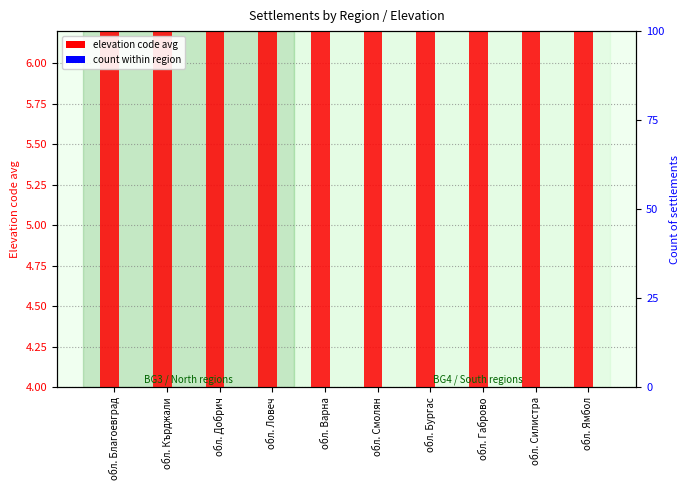

Which series has the largest total across all categories?

elevation code avg